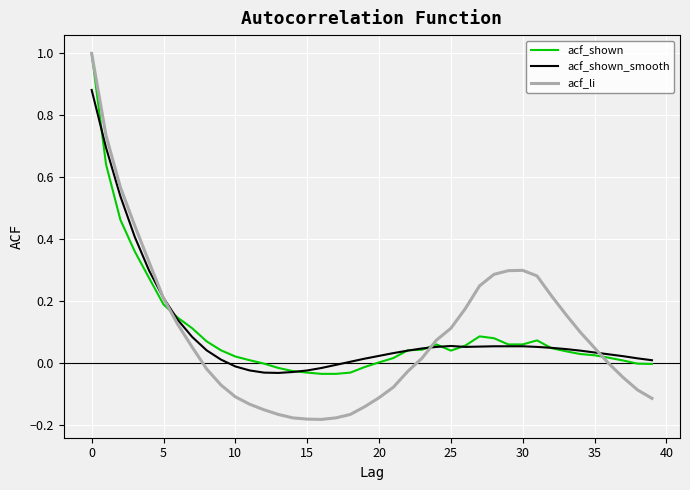

What is the sum of all acf_shown values?

4.0